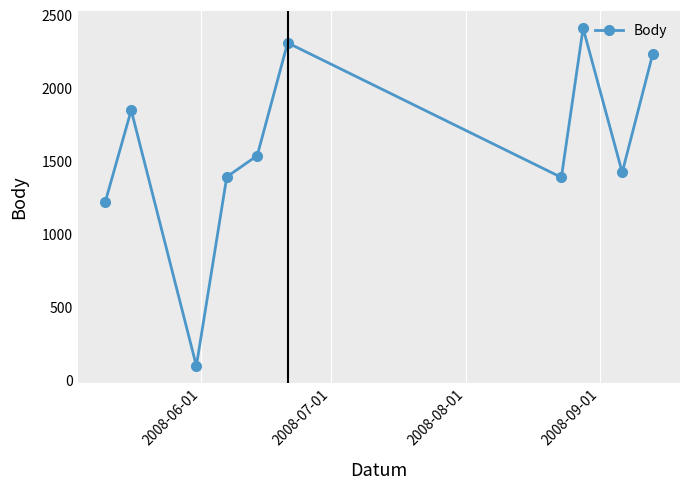

True or false: there are more than 2 points higher than both neighbors.

True